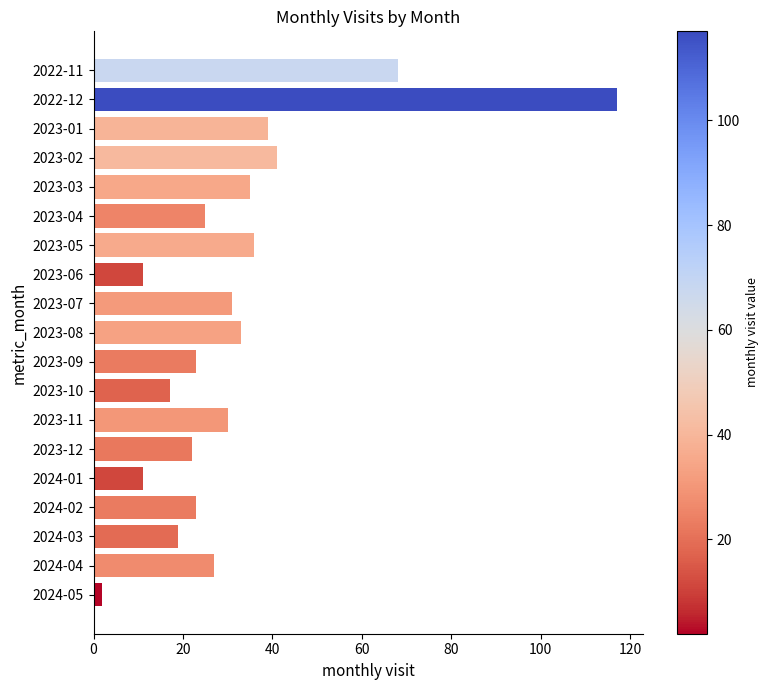

What is the maximum value shown in the chart?

117